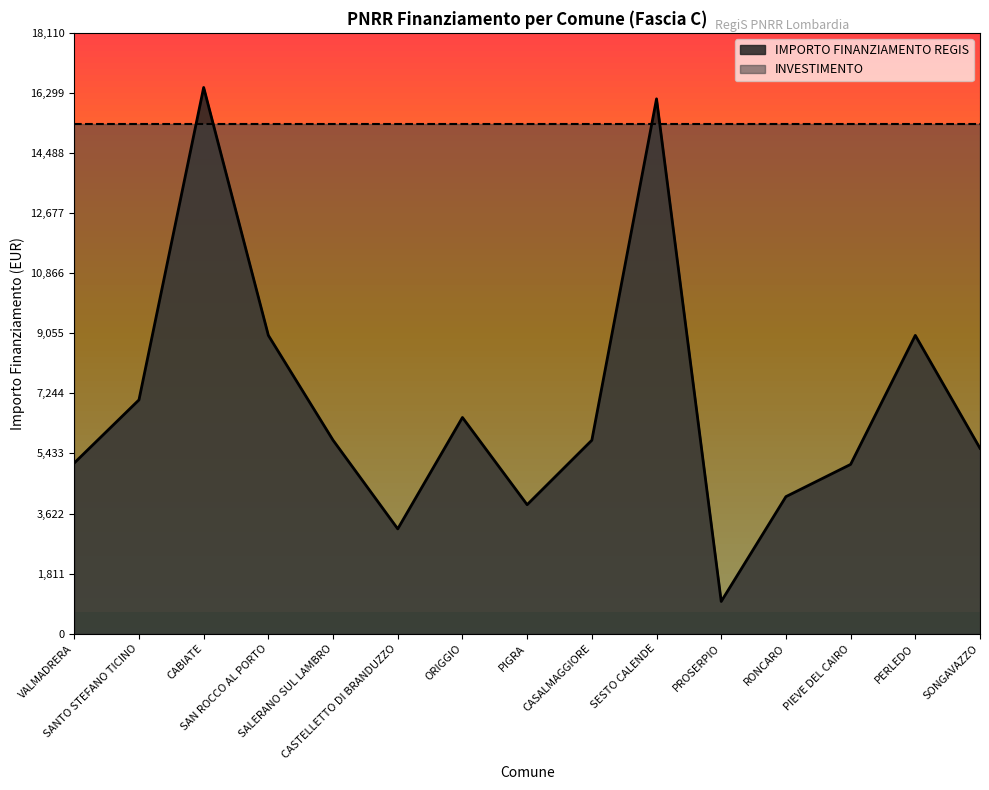

Is it true that the value at SALERANO SUL LAMBRO is 1863?

False